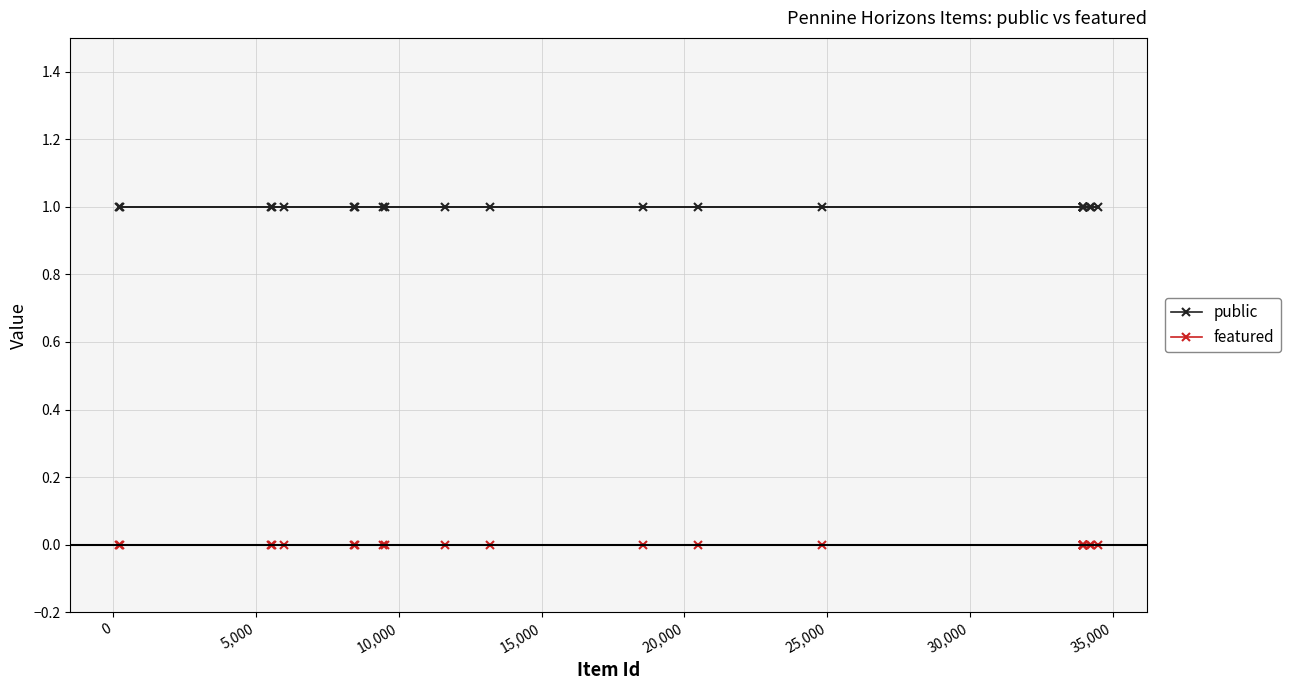

Reading left to right, what are all the values shown in this chart?

public: 1	1	1	1	1	1	1	1	1	1	1	1	1	1	1	1	1	1	1	1	1	1	1	1	1
featured: 0	0	0	0	0	0	0	0	0	0	0	0	0	0	0	0	0	0	0	0	0	0	0	0	0